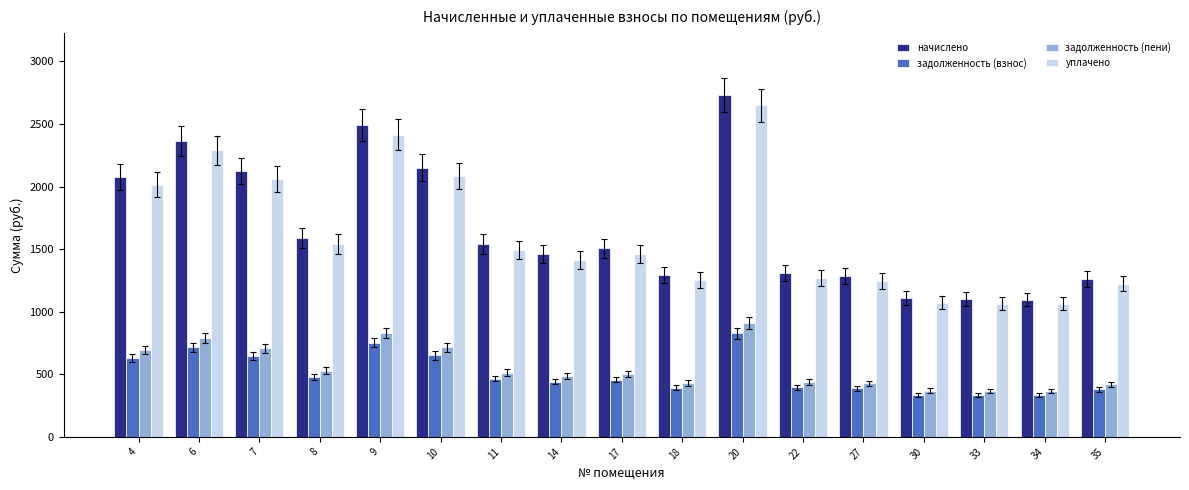

At 20, list the series in order from largest to smallest.

начислено, уплачено, задолженность (пени), задолженность (взнос)